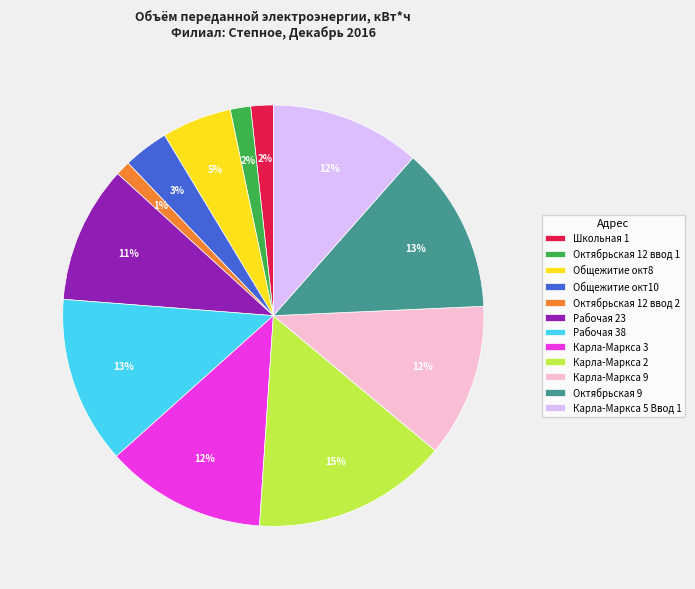

Which slice is the largest?

Карла-Маркса 2